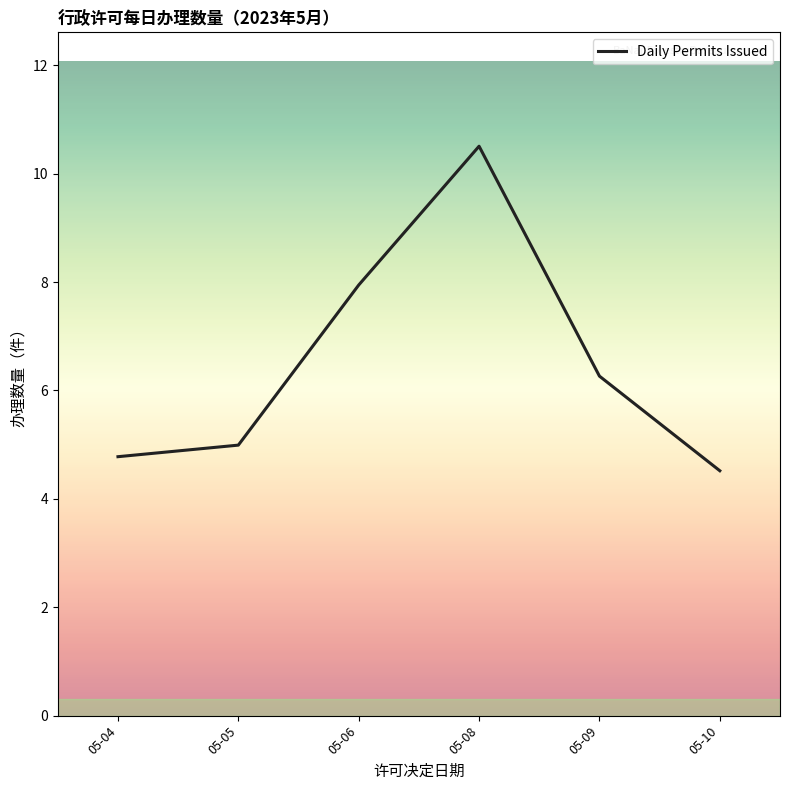

Approximately how many times larger is the value at 05-08 compared to 05-09?

1.7